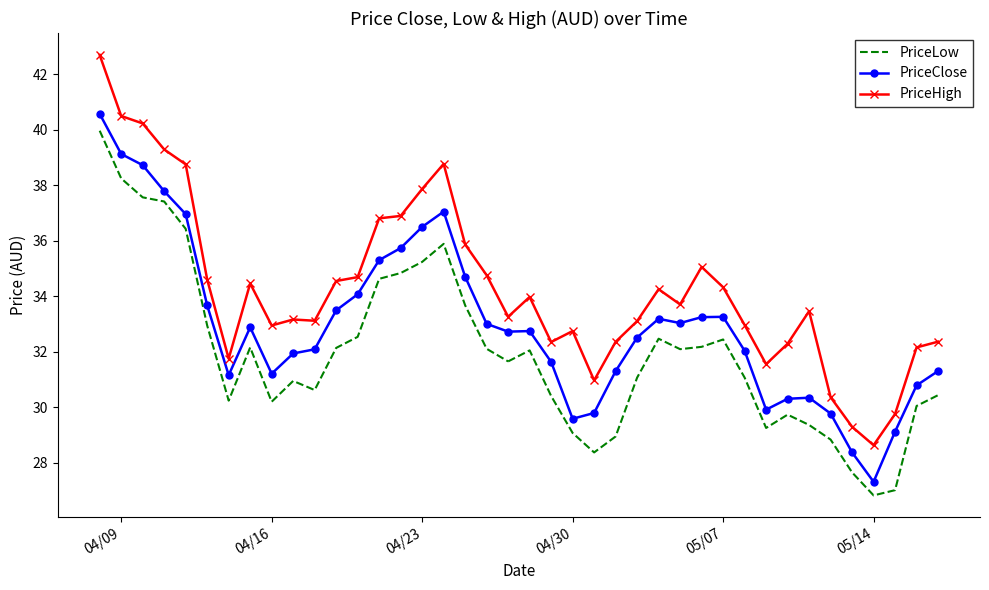

How many data points in PriceLow are above 32?

20